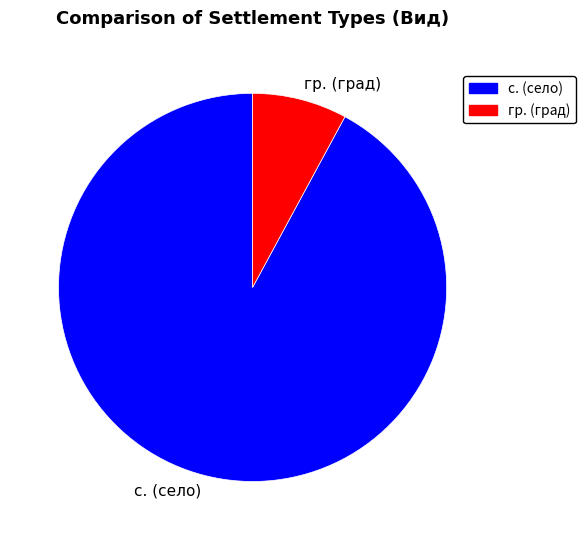

Which slice is the largest?

с. (село)